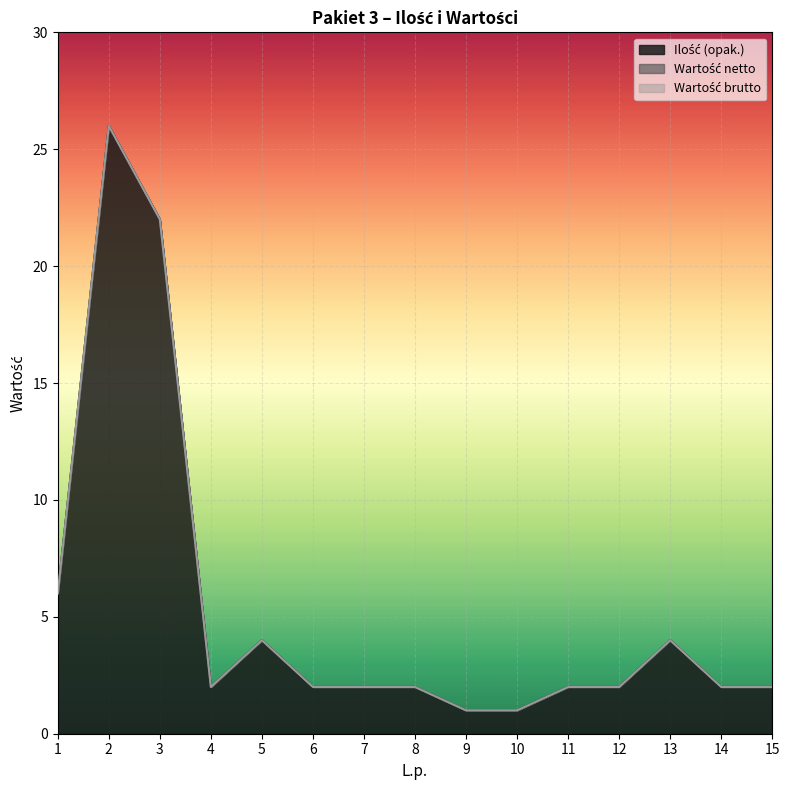

At which category does Ilość (opak.) reach its first local peak?

2